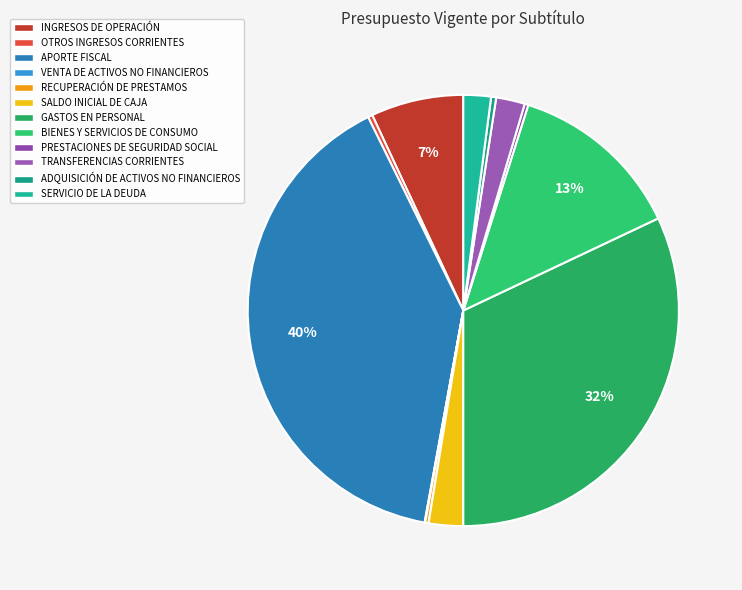

Is it true that VENTA DE ACTIVOS NO FINANCIEROS is 0% of the pie?

True